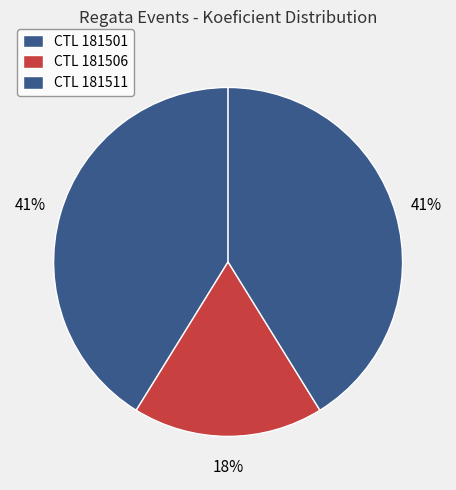

Rank the categories by value from lowest to highest.

181506, 181501, 181511